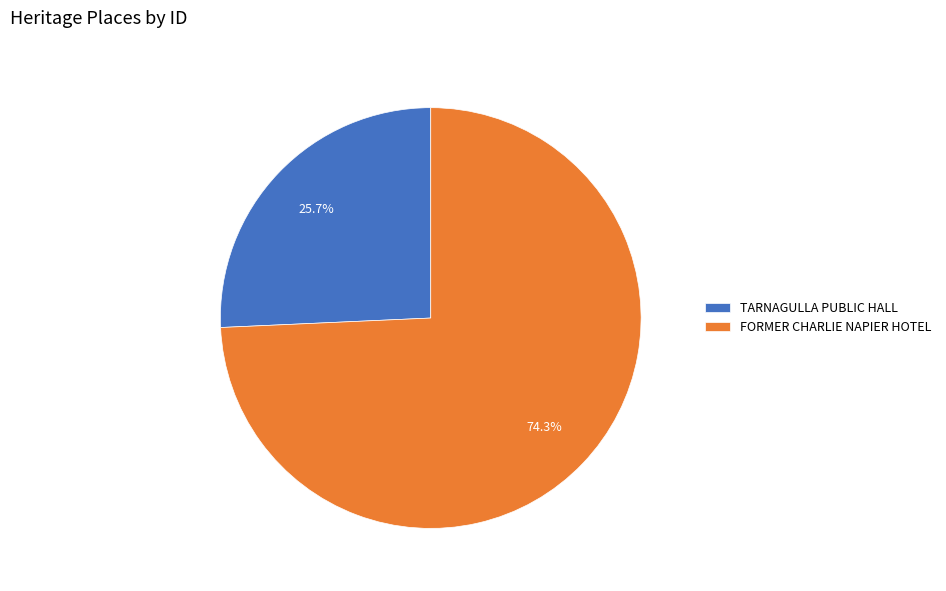

True or false: FORMER CHARLIE NAPIER HOTEL accounts for 81% of the total.

False